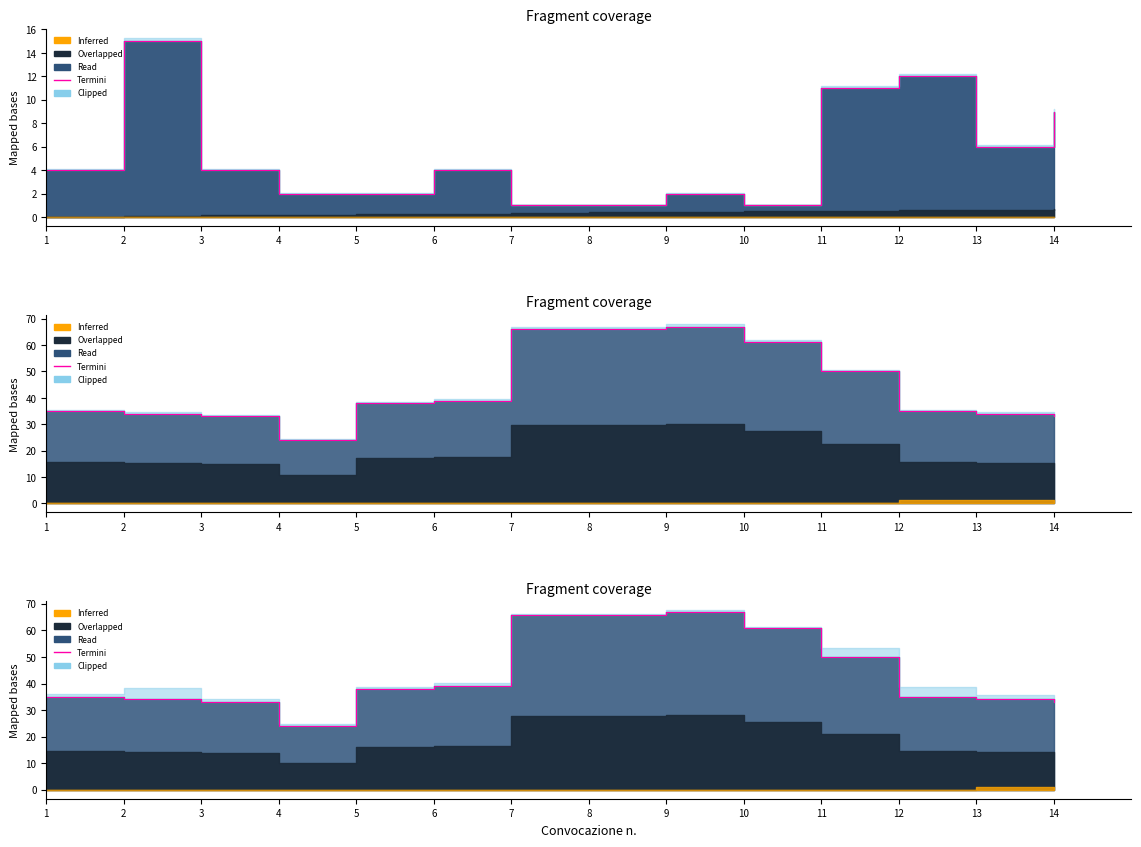

What is the value of the 7th point from the left?

66